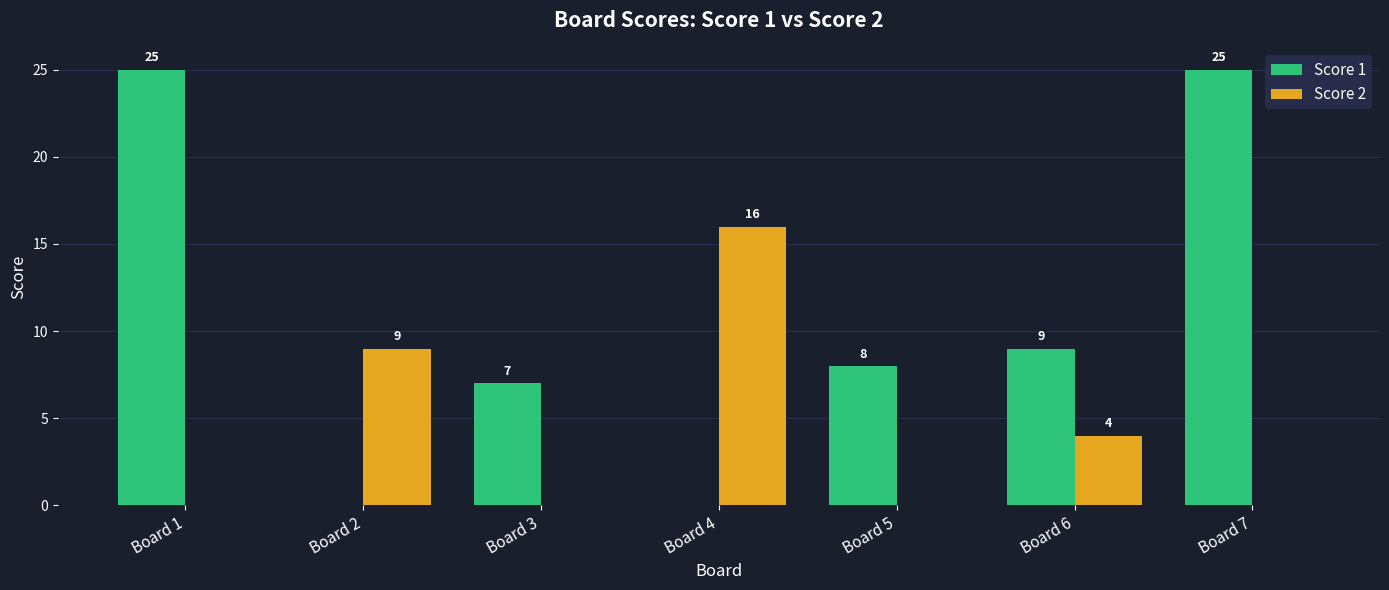

True or false: Score 1 has a value of 25 at Board 1.

True